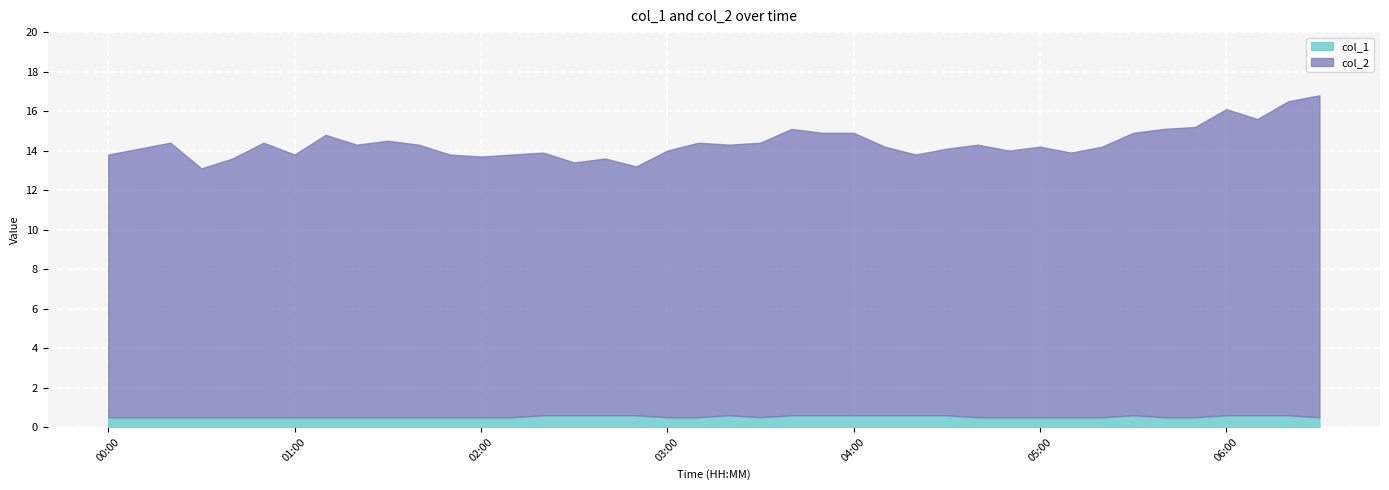

The value of col_1 at 03:30 is 0.8. True or false?

False